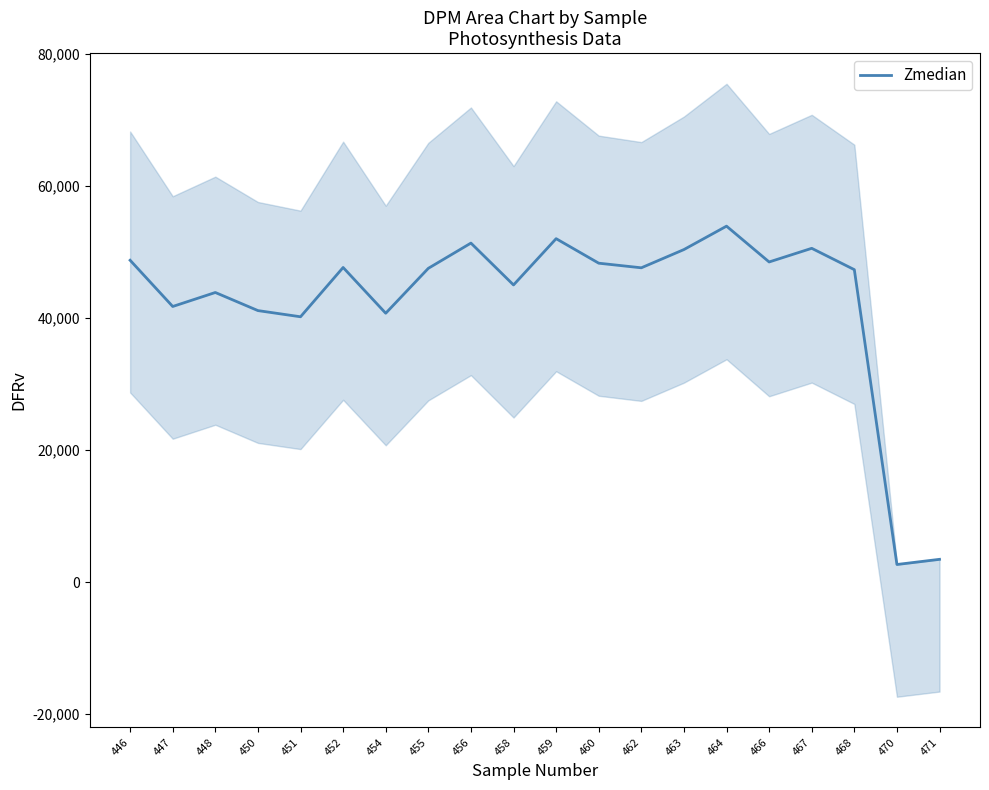

How many points are higher than both their immediate neighbors (excluding endpoints)?

6